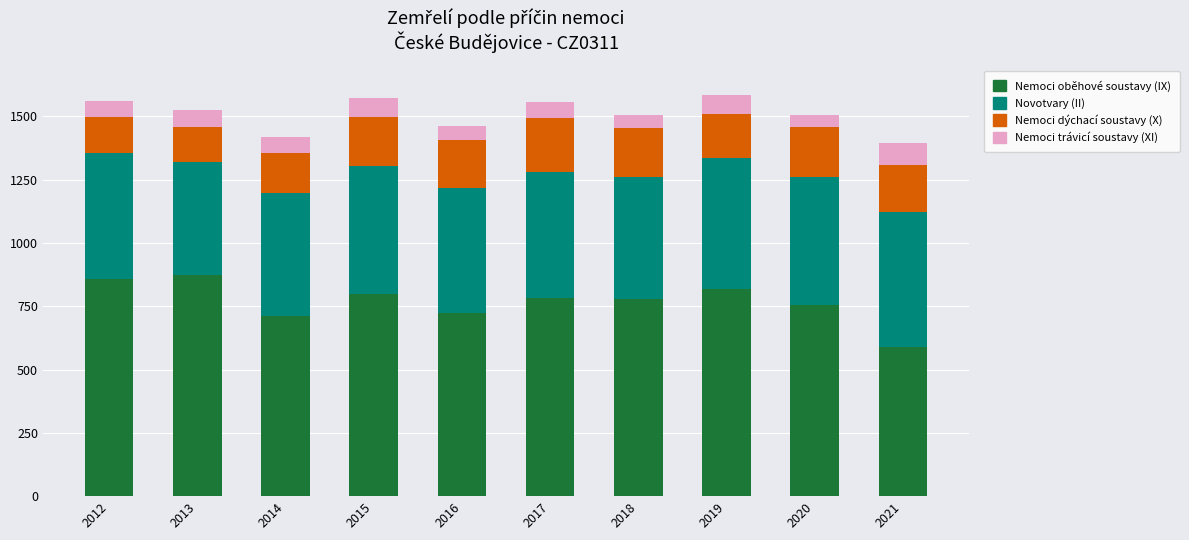

What is the maximum value for Nemoci oběhové soustavy (IX)?

874